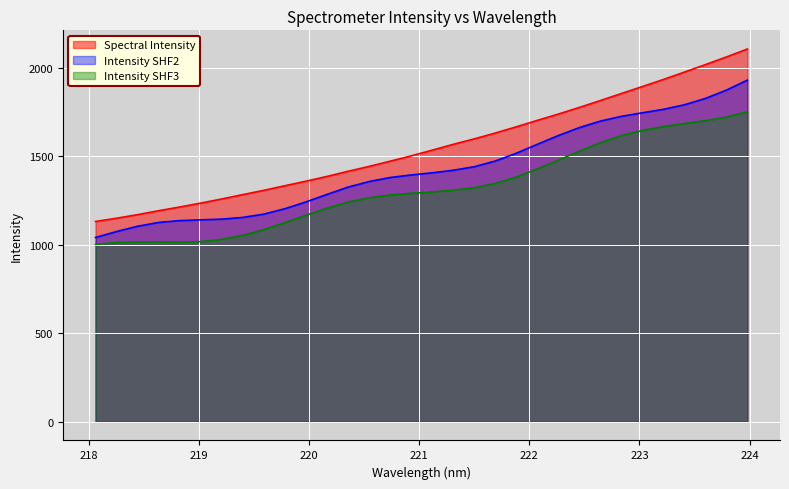

Rank the categories by value from lowest to highest.

218.0596, 218.2508, 218.442, 218.6332, 218.8244, 219.0156, 219.2067, 219.3979, 219.589, 219.7801, 219.9712, 220.1623, 220.3533, 220.5444, 220.7354, 220.9264, 221.1174, 221.3083, 221.4993, 221.6902, 221.8812, 222.0721, 222.263, 222.4538, 222.6447, 222.8355, 223.0264, 223.2172, 223.408, 223.5987, 223.7895, 223.9802